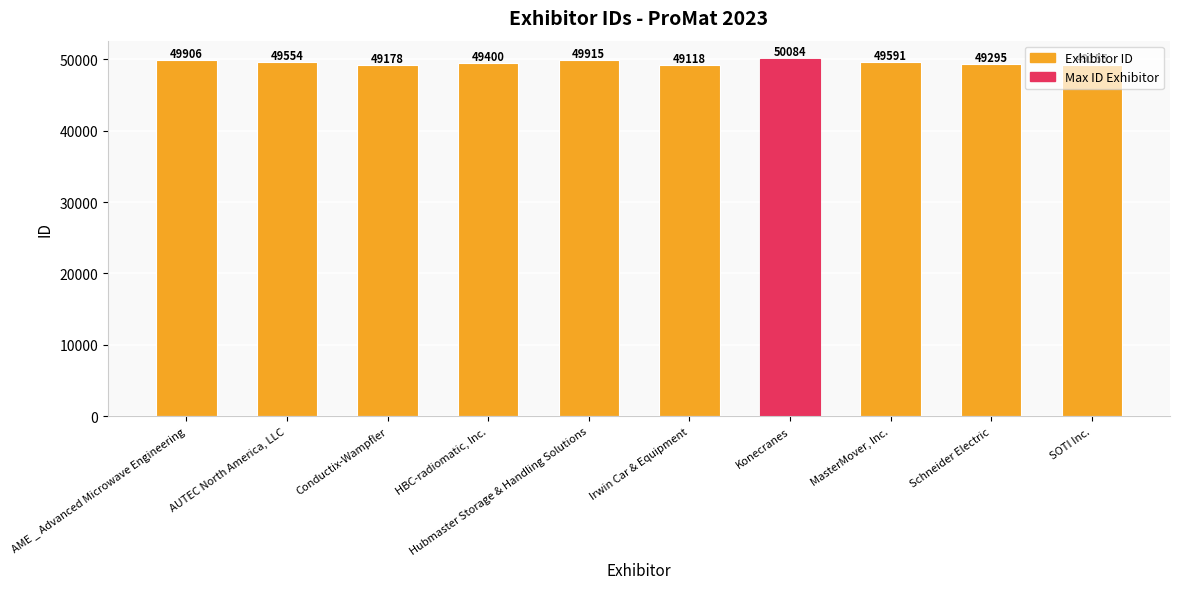

What is the sum of the values at AME _ Advanced Microwave Engineering and Conductix-Wampfler?

99084